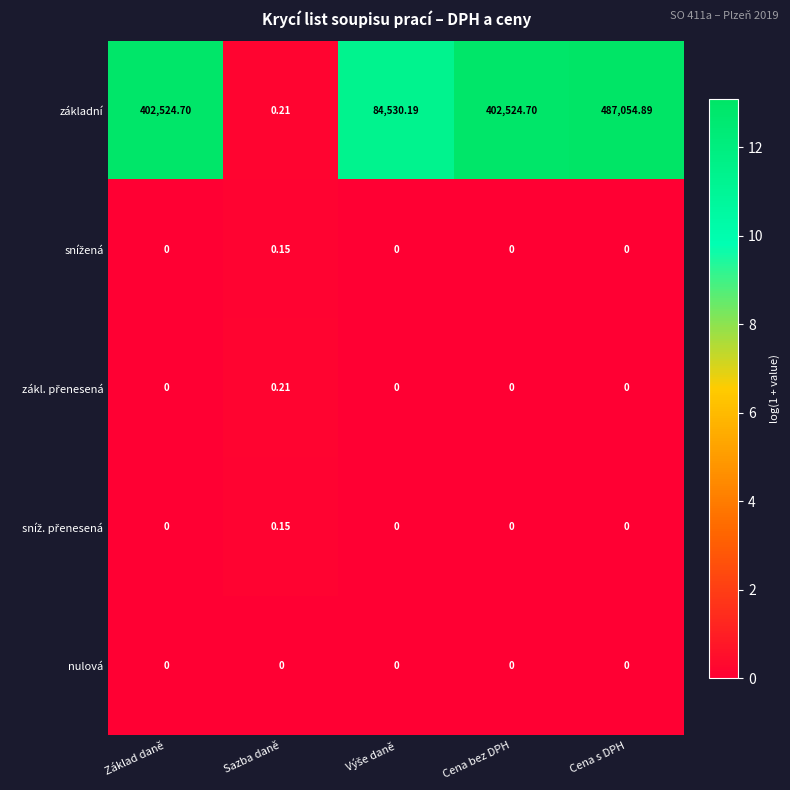

Which series has the largest total across all categories?

základní